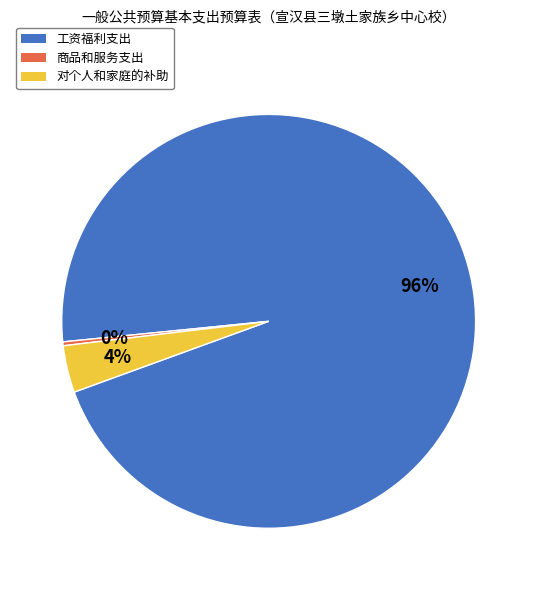

Which category has the smallest portion of the pie?

商品和服务支出